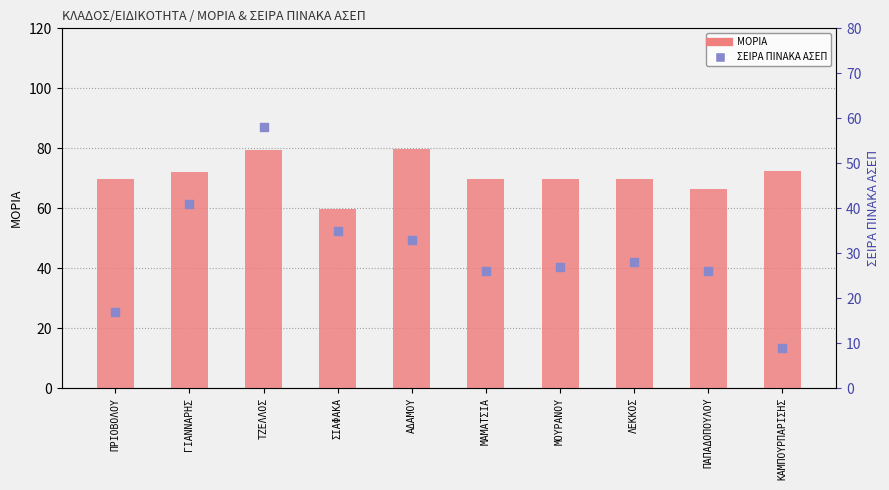

What is the total value across all series at ΣΙΑΦΑΚΑ?

94.7